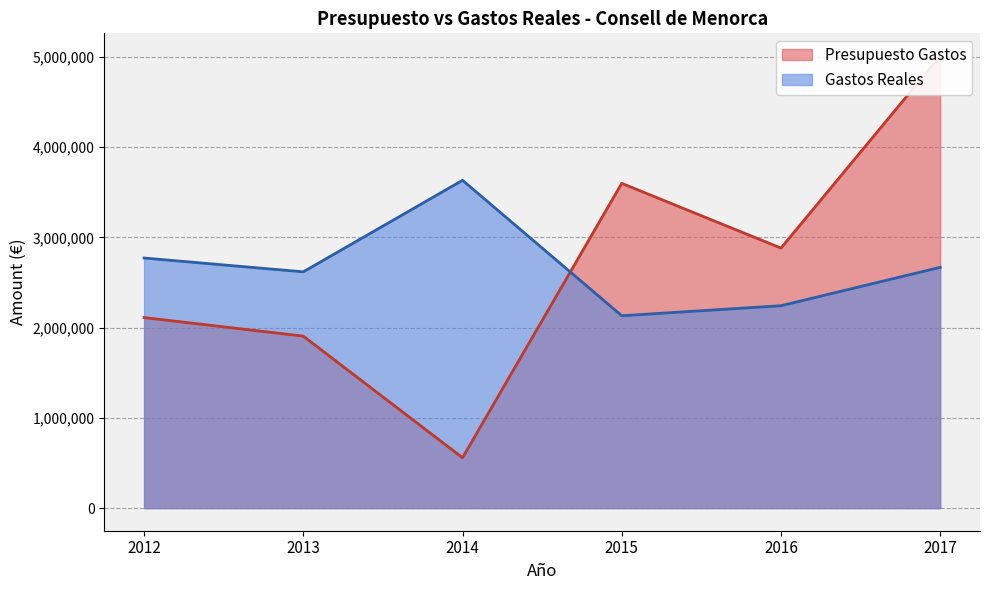

Where is Presupuesto Gastos nearest to the value 2783714?

2016